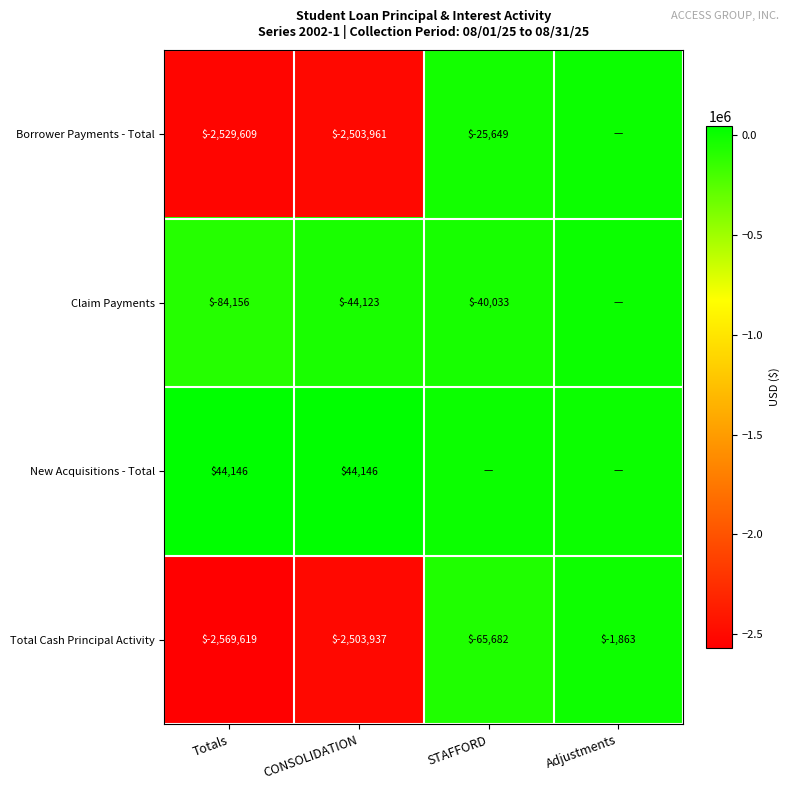

At which label does Total Cash Principal Activity first exceed -65682?

Adjustments